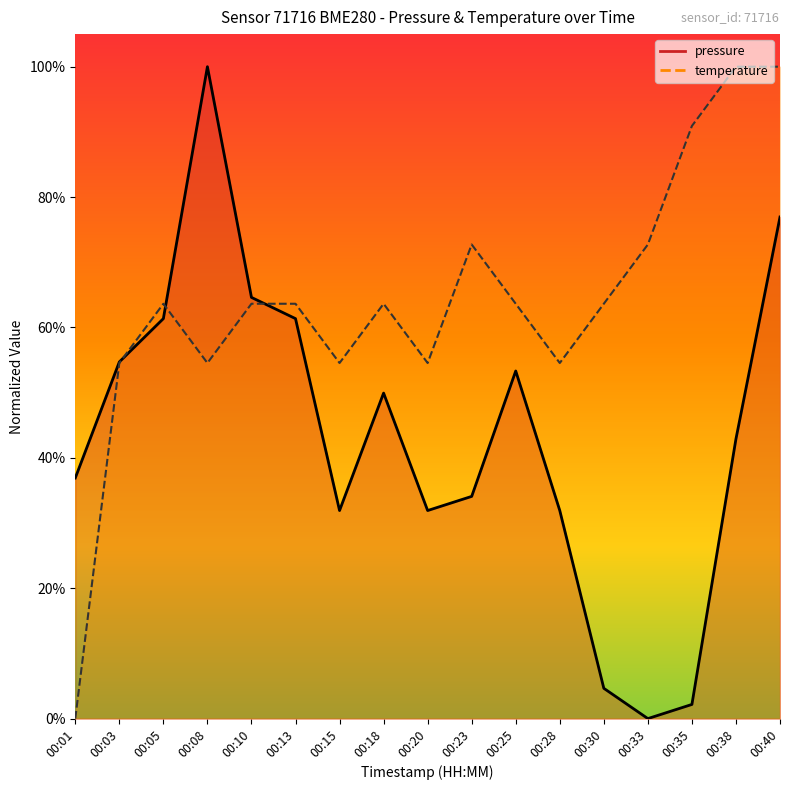

True or false: pressure and temperature cross at least once.

True